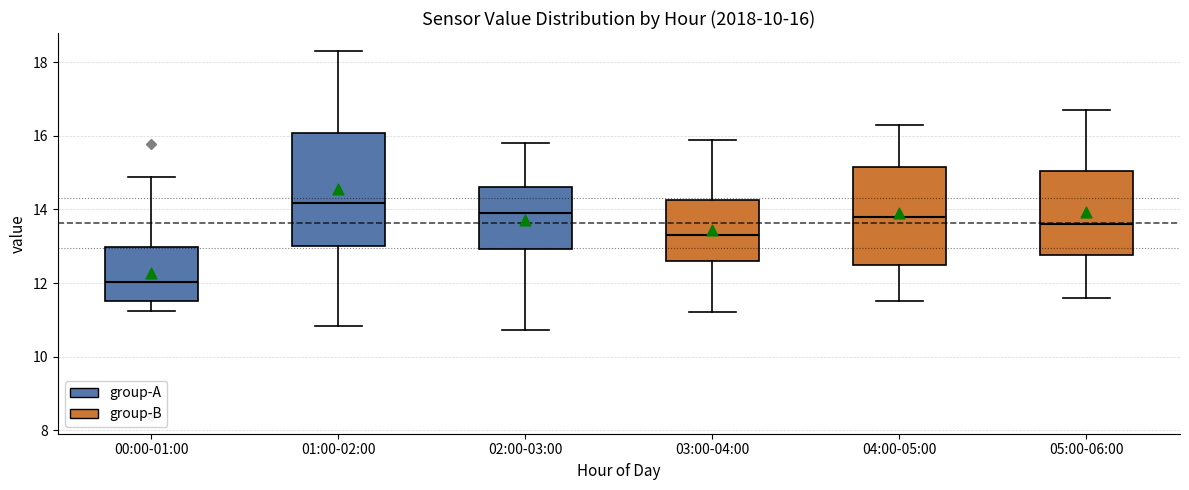

Which box has the highest median line?

01:00-02:00